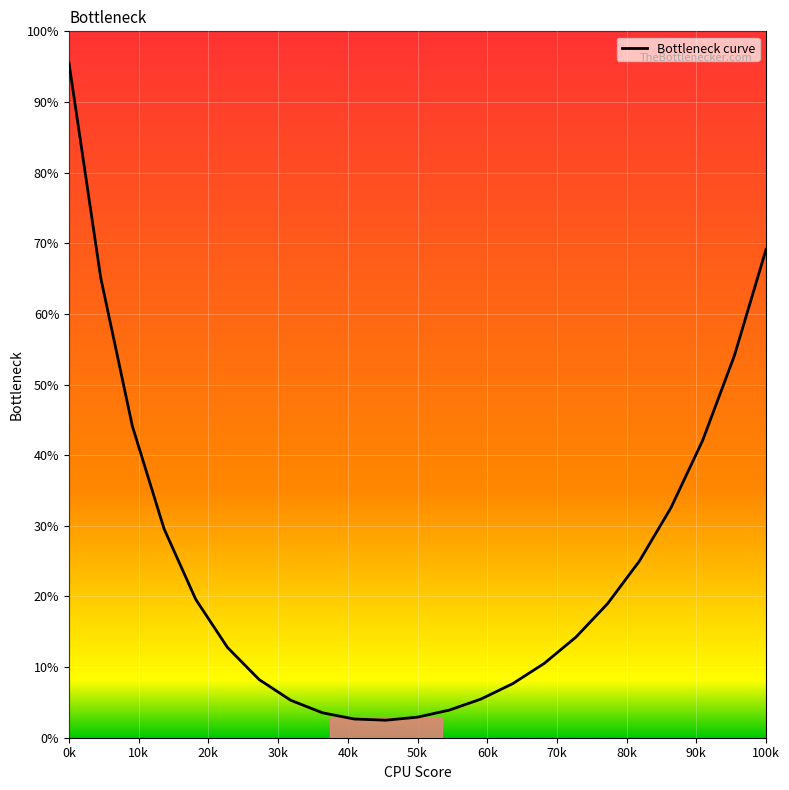

What is the difference between the maximum and minimum values?

93.0